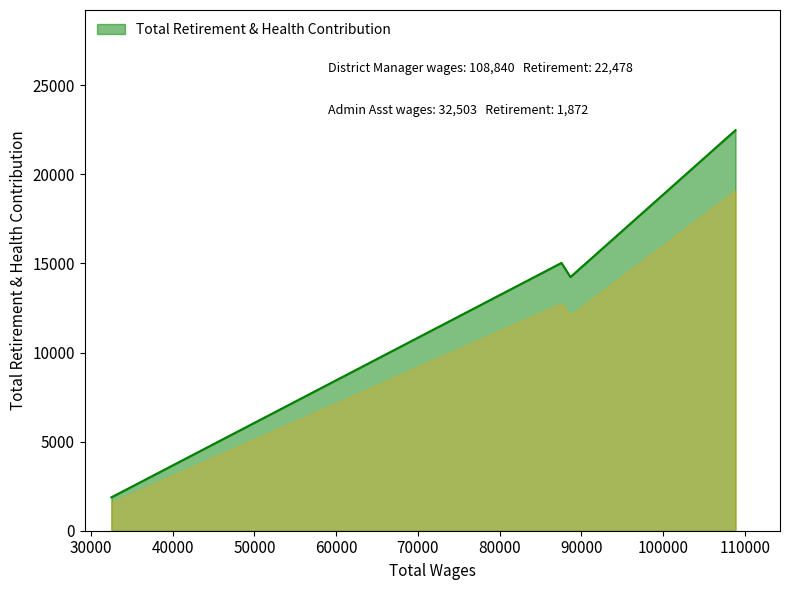

True or false: there are more than 2 points higher than both neighbors.

False